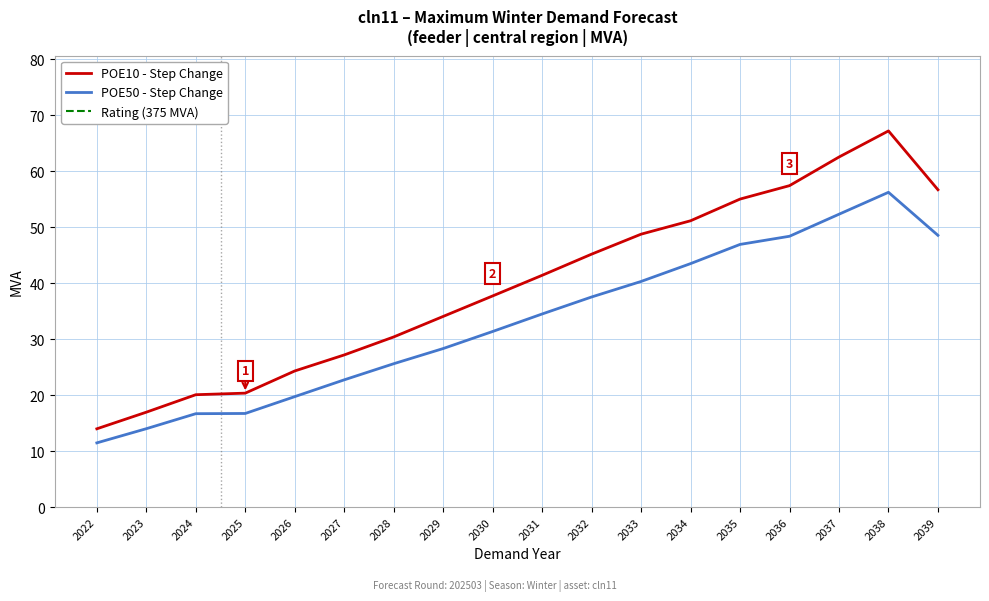

Reading left to right, what are all the values shown in this chart?

POE10 - Step Change: 14.0	17.0	20.1	20.4	24.3	27.2	30.4	34.1	37.7	41.4	45.2	48.8	51.2	55.0	57.4	62.6	67.2	56.7
POE50 - Step Change: 11.5	14.0	16.7	16.7	19.7	22.7	25.6	28.3	31.4	34.5	37.5	40.3	43.5	46.9	48.4	52.3	56.3	48.6